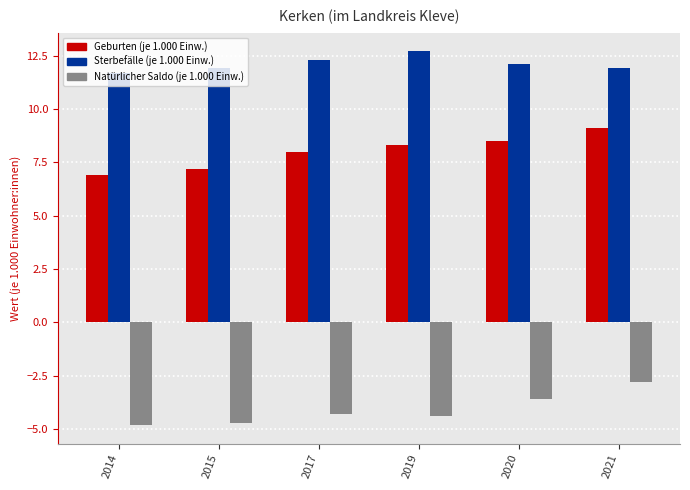

The Geburten (je 1.000 Einw.) series shows 6.9 at 2014. True or false?

True